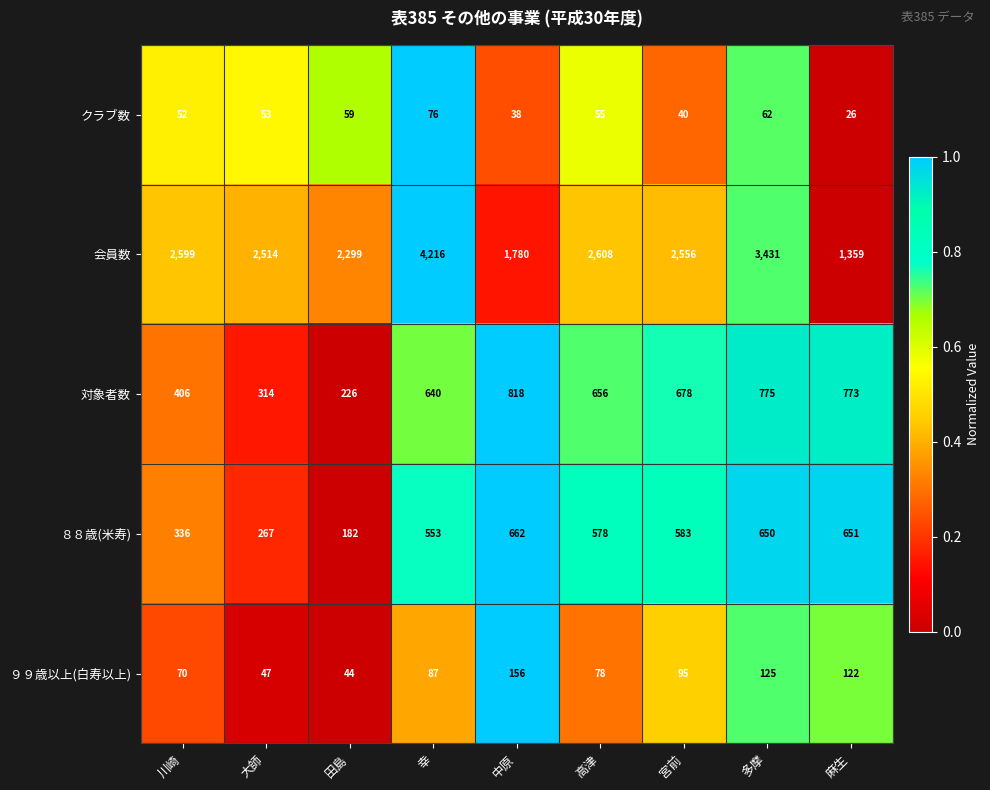

What is the spread (max minus min) of values at 川崎?

2547